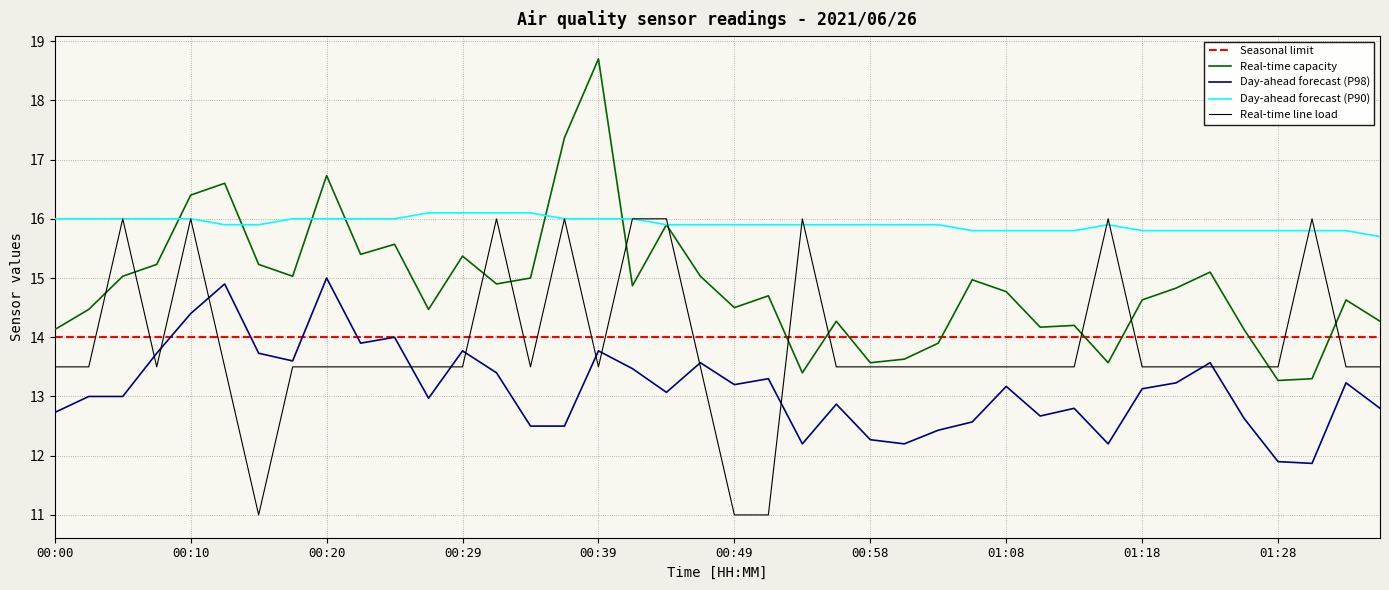

Is this an area chart (filled region under the line)?

No